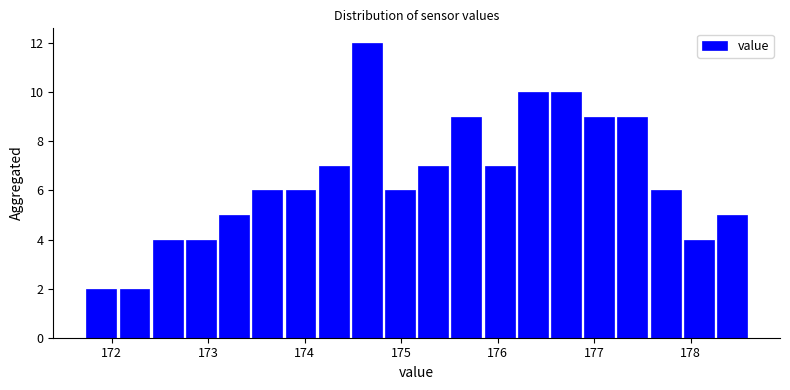

Read against the x-axis, roughly where is the centre of the tallest bar?

174.6